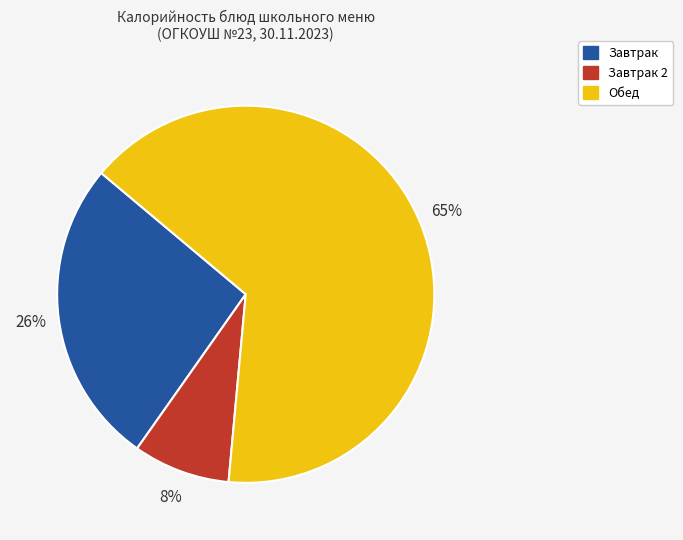

What is the largest slice in the pie chart?

Обед